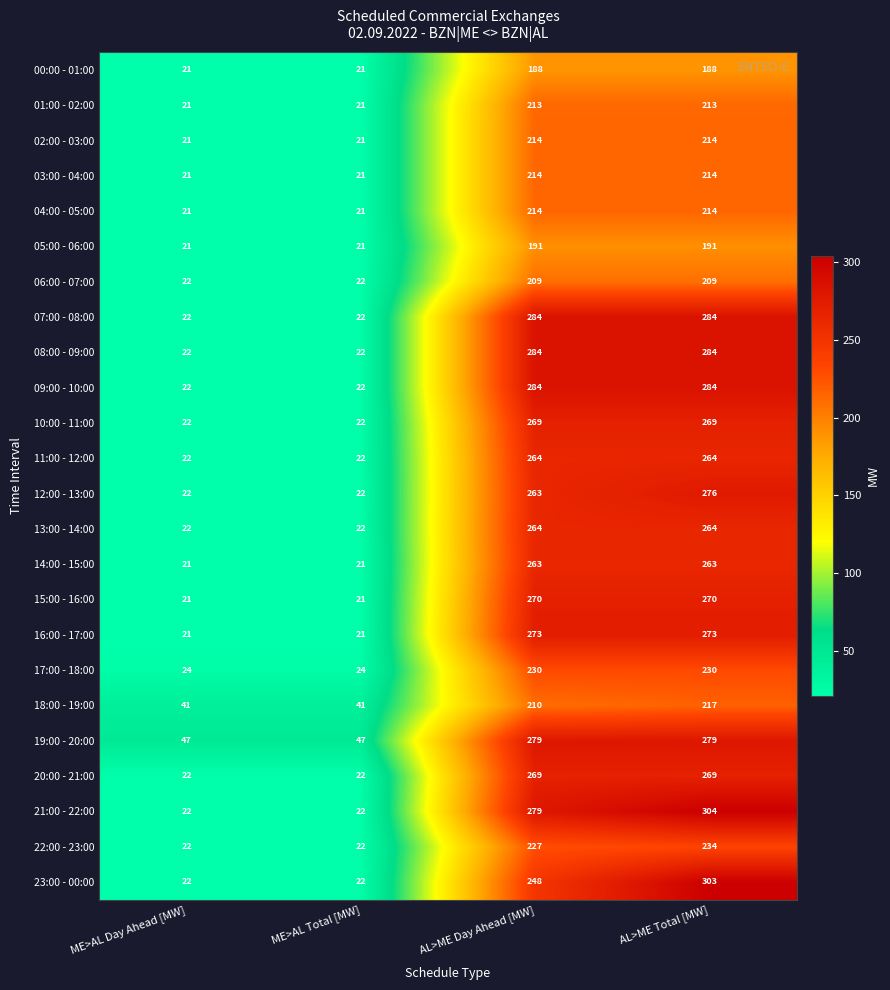

The 19:00 - 20:00 series shows 385 at AL>ME Total [MW]. True or false?

False